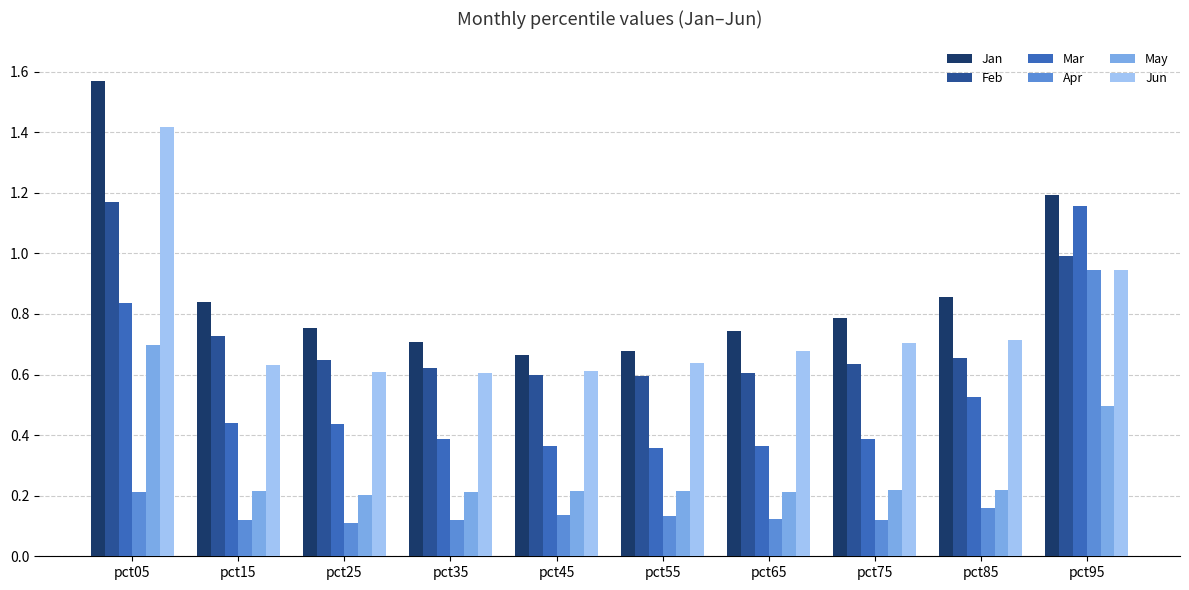

How many Mar values are between 0 and 1?

9